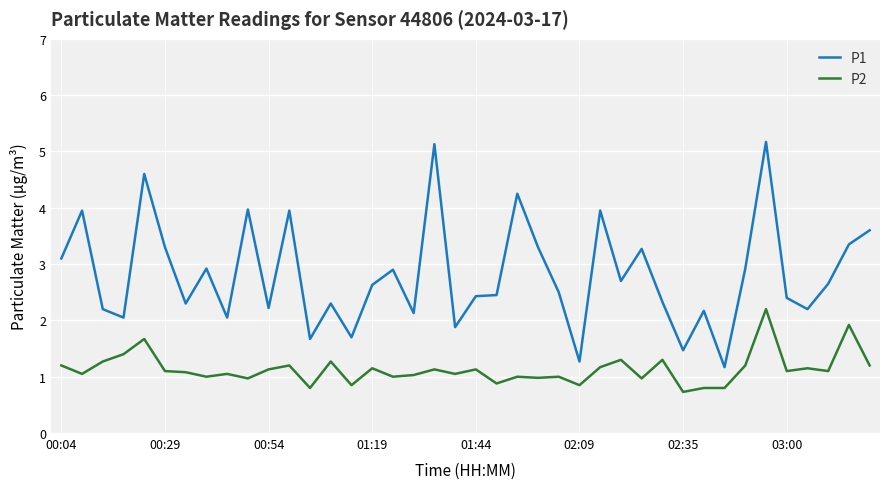

Which series has the largest range (max minus min)?

P1